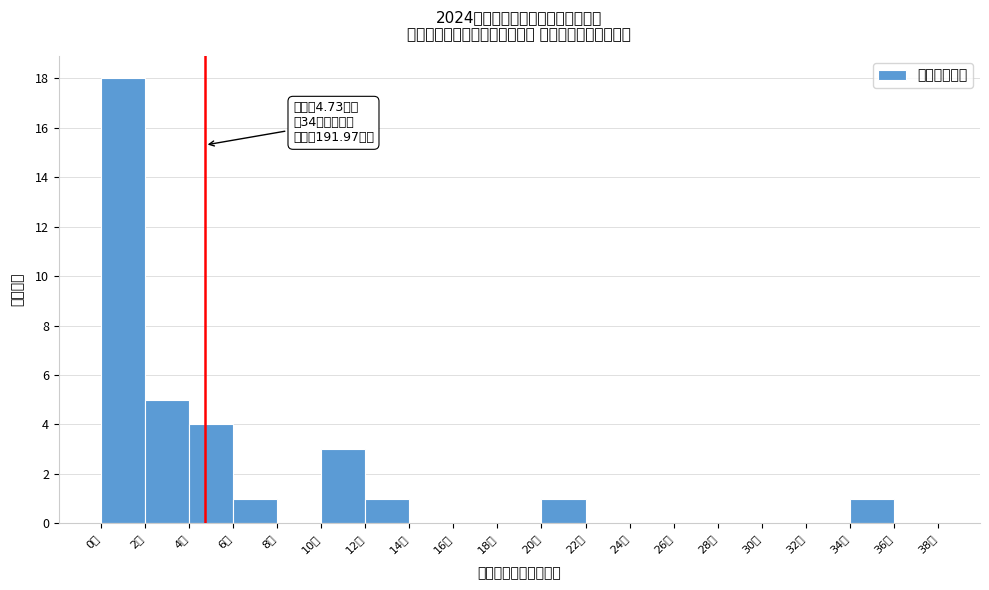

Which range on the x-axis has the tallest bar?

0 to 2